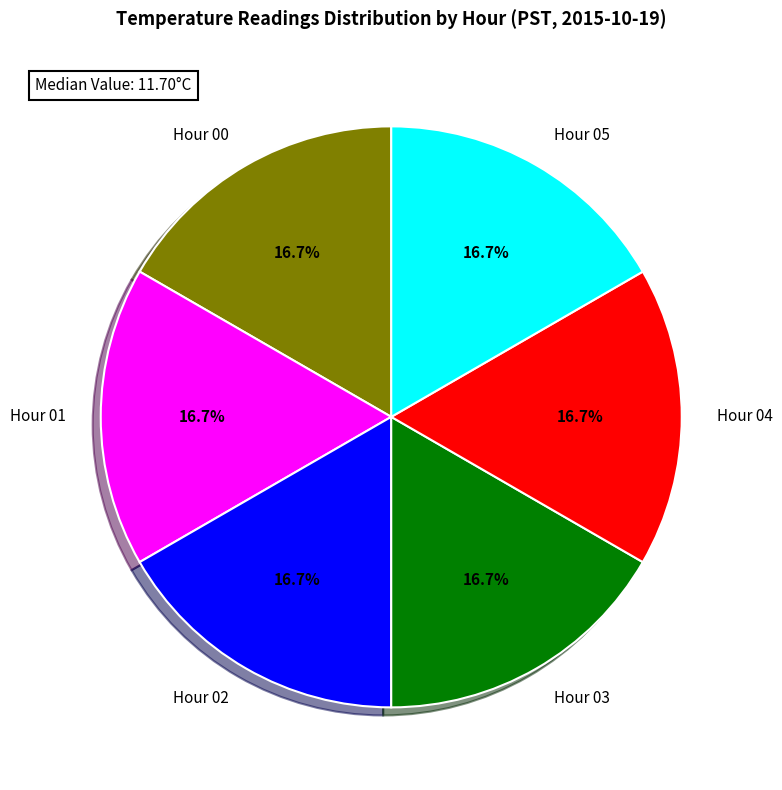

Count the number of slices in the pie.

6